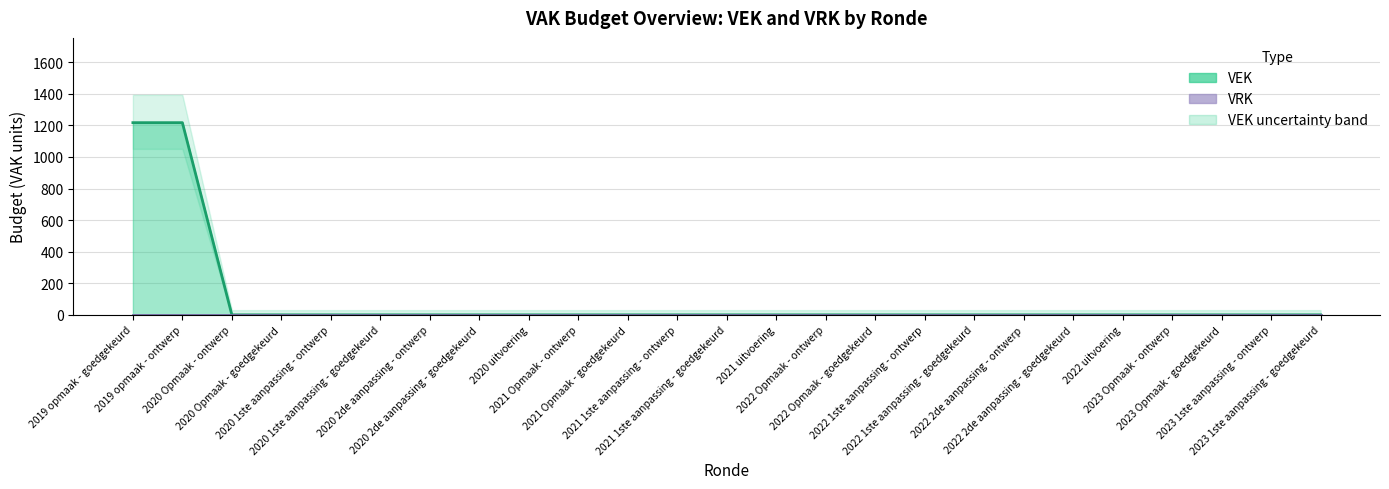

What is the maximum value for VEK (line)?

1217